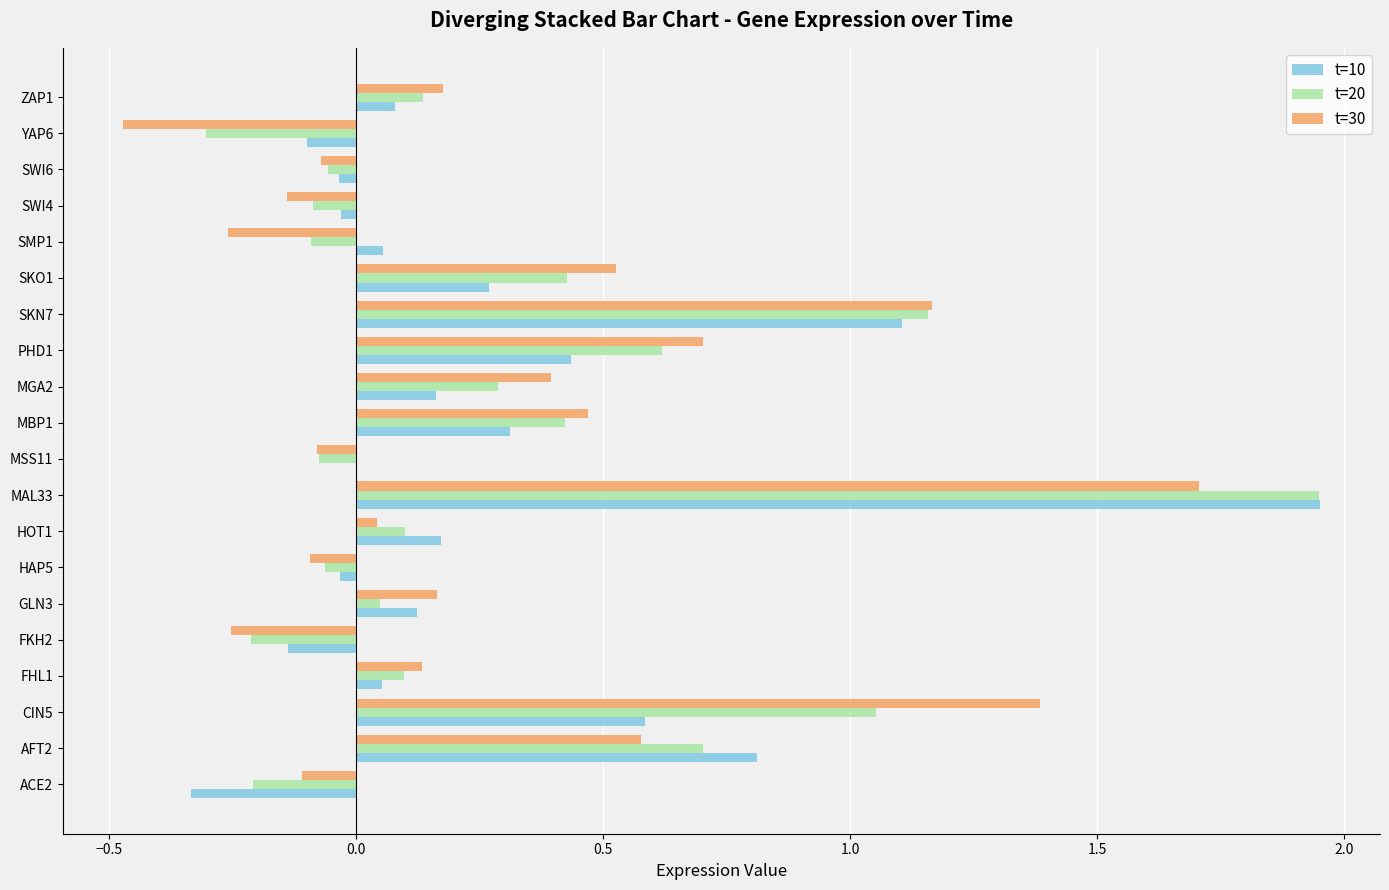

Between CIN5 and SMP1, which series saw the biggest shift?

t=30